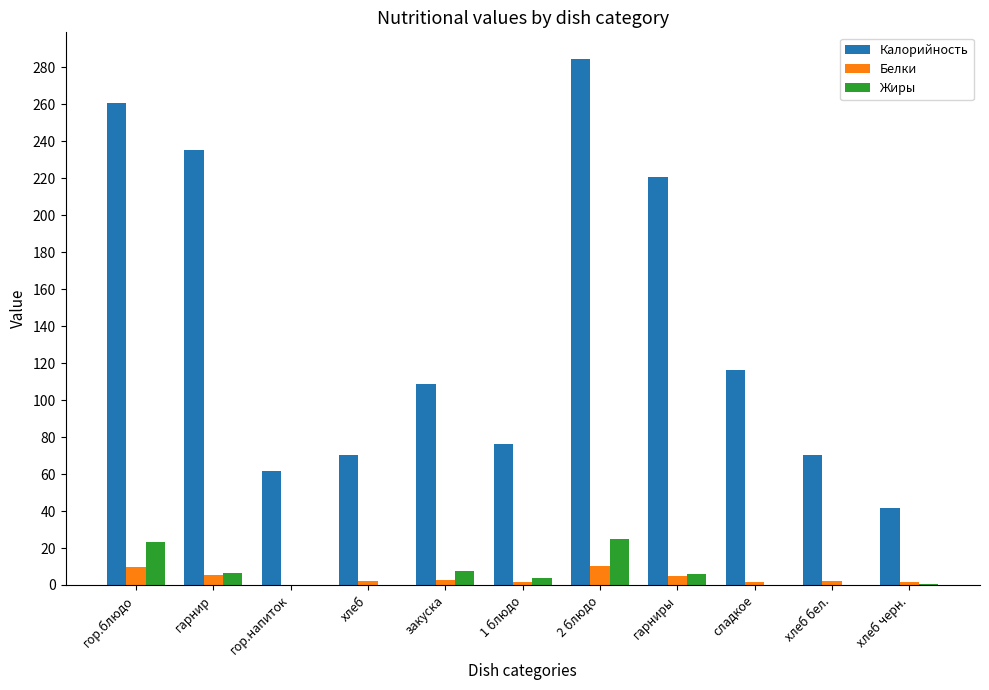

Which category has the highest value across all series?

2 блюдо